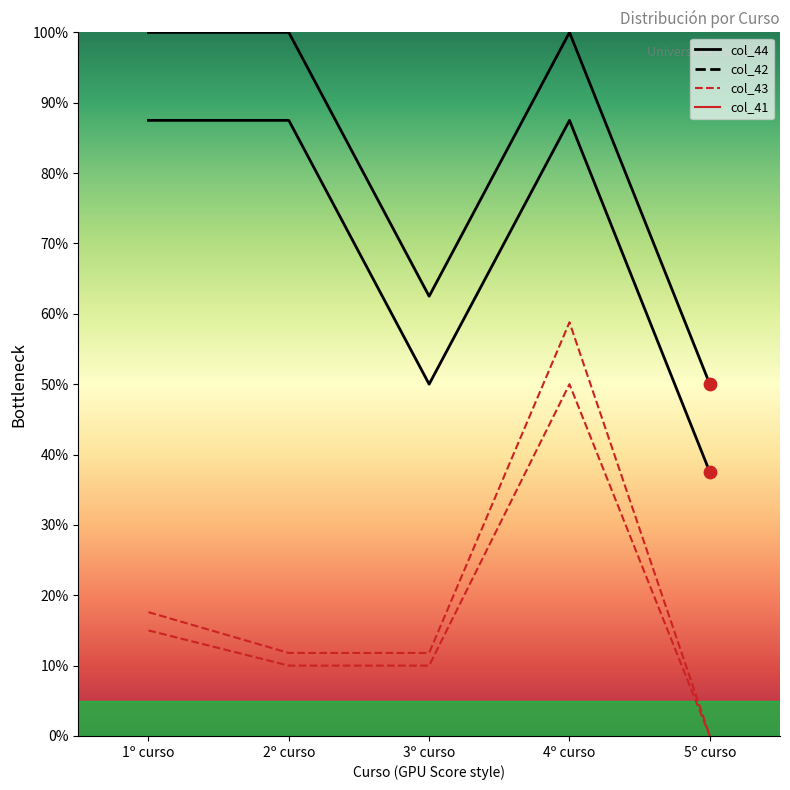

At how many categories does at least one series exceed 21?

5